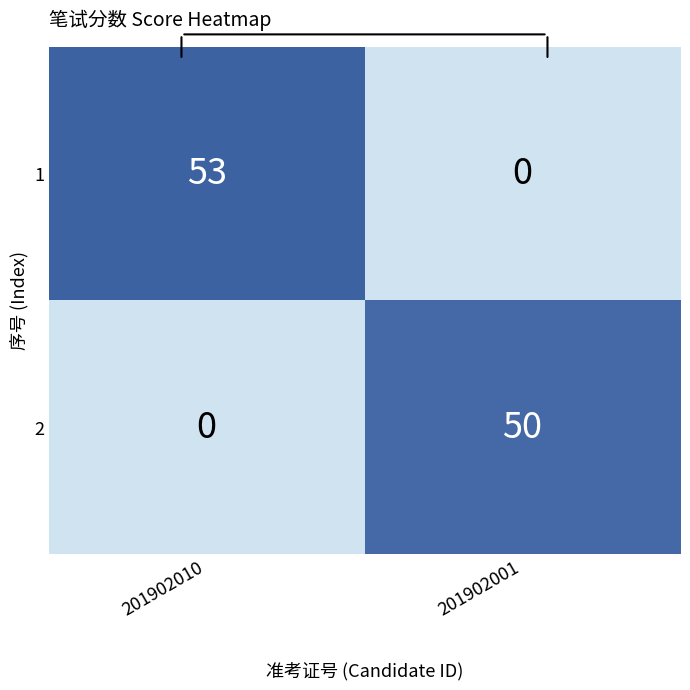

What is the greatest value displayed?

53